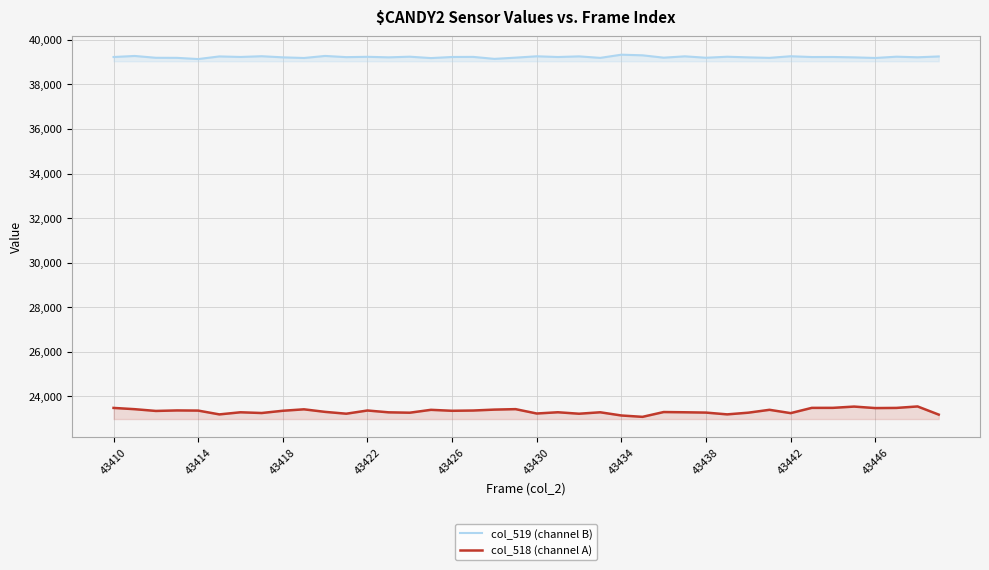

Is it true that col_518 (channel A) equals 23241 at 43442?

True